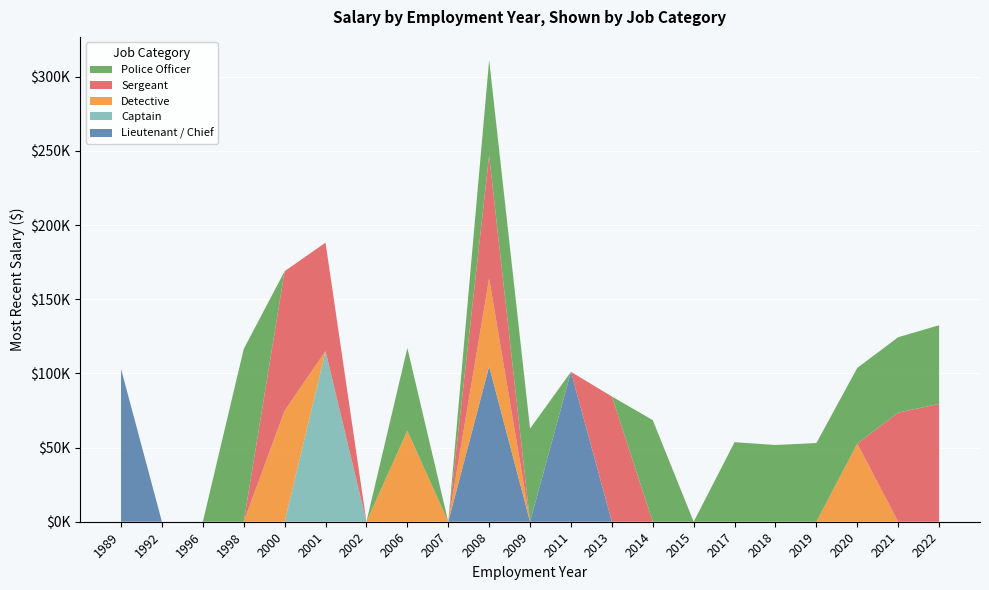

Reading right to left, what are all the values shown in this chart?

Lieutenant / Chief: 0.0	0.0	0.0	0.0	0.0	0.0	0.0	0.0	0.0	101063.1	0.0	104728.6	0.0	0.0	0.0	0.0	0.0	0.0	0.0	0.0	103047.6
Captain: 0.0	0.0	0.0	0.0	0.0	0.0	0.0	0.0	0.0	0.0	0.0	0.0	0.0	0.0	0.0	115035.5	0.0	0.0	0.0	0.0	0.0
Detective: 0.0	0.0	52691.0	0.0	0.0	0.0	0.0	0.0	0.0	0.0	0.0	59309.1	0.0	61330.3	0.0	0.0	74938.4	0.0	0.0	0.0	0.0
Sergeant: 79452.6	73540.9	0.0	0.0	0.0	0.0	0.0	0.0	84449.1	0.0	0.0	82879.8	0.0	0.0	0.0	73122.1	93953.3	0.0	0.0	0.0	0.0
Police Officer: 53039.3	50858.9	51032.0	53053.8	51715.7	53645.3	0.0	68503.2	0.0	0.0	62766.2	64375.5	0.0	55776.5	0.0	0.0	0.0	116463.1	0.0	0.0	0.0